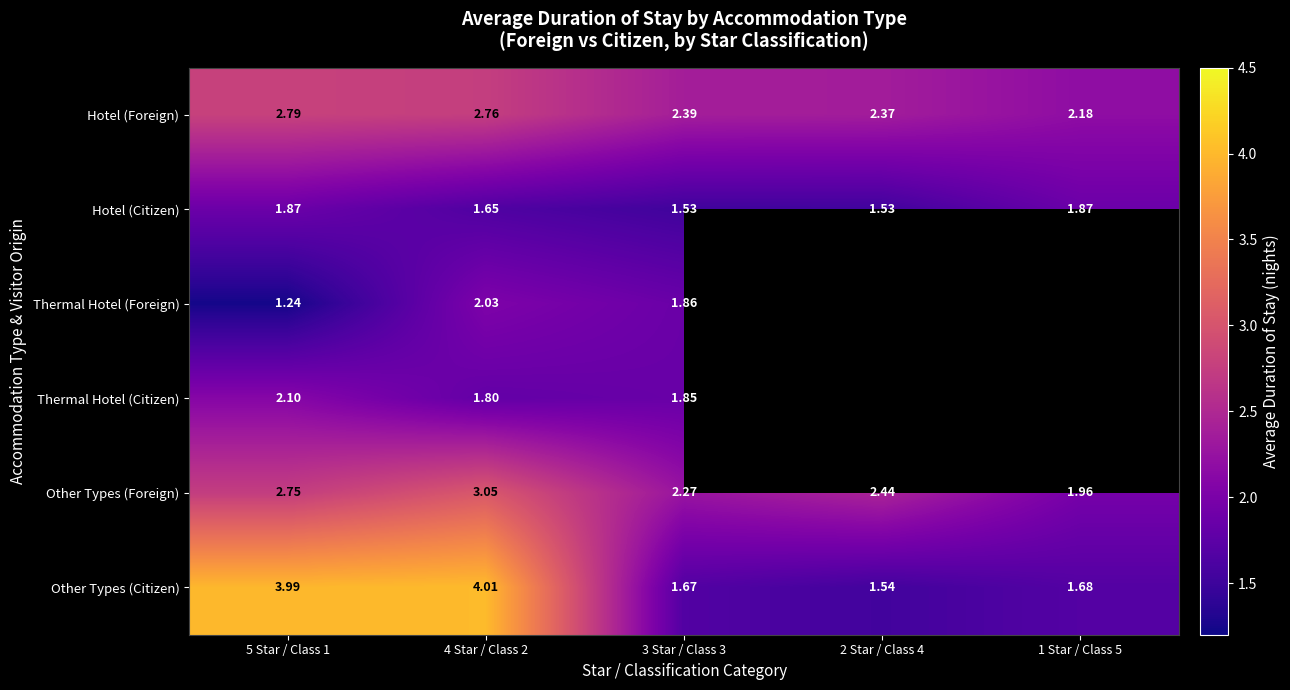

What is the sum of the Hotel (Foreign) values at 1 Star / Class 5 and 5 Star / Class 1?

5.0